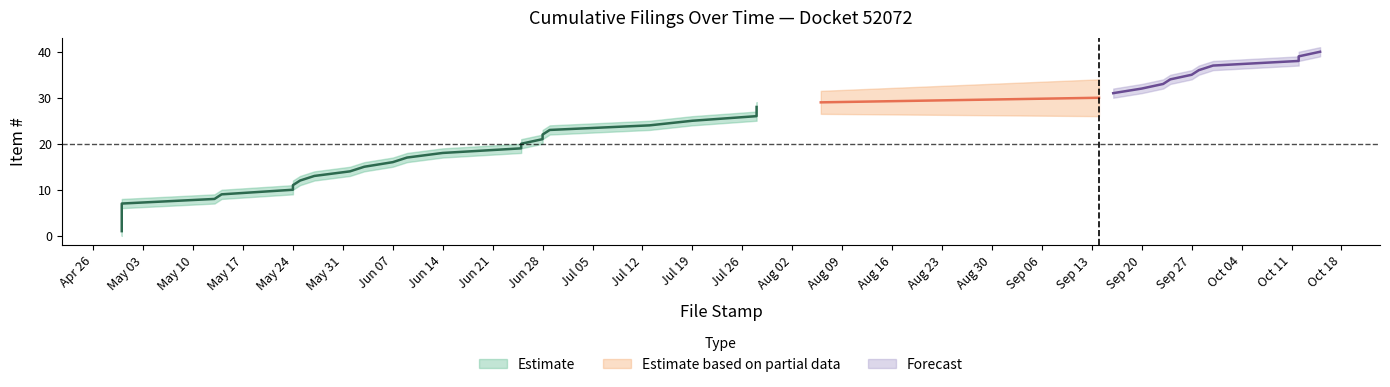

Reading right to left, list all the values displayed in this chart.

cumulative_filings: 40	39	38	37	36	35	34	33	32	31	30	29	28	27	26	25	24	23	22	21	20	19	18	17	16	15	14	13	12	11	10	9	8	7	6	5	4	3	2	1
upper_bound: 41	40	39	38	37	36	35	34	33	32	31	30	29	28	27	26	25	24	23	22	21	20	19	18	17	16	15	14	13	12	11	10	9	8	7	6	5	4	3	2
lower_bound: 39	38	37	36	35	34	33	32	31	30	29	28	27	26	25	24	23	22	21	20	19	18	17	16	15	14	13	12	11	10	9	8	7	6	5	4	3	2	1	0